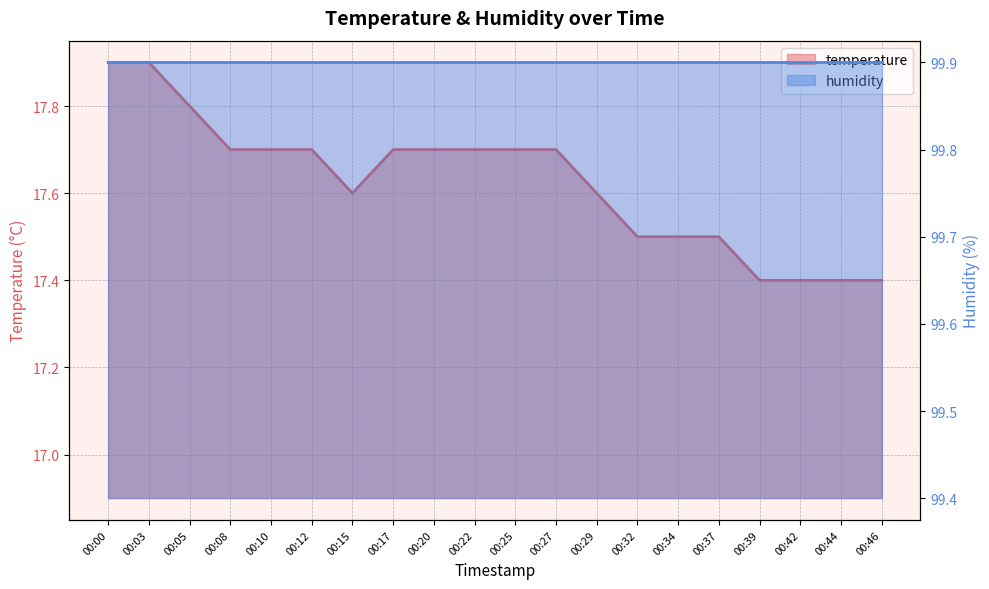

At which label is the value closest to 17?

00:39